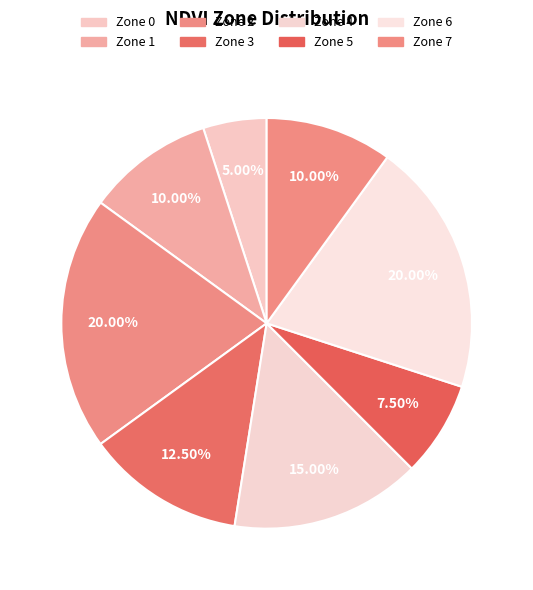

Is Zone 5 the majority of the pie?

No